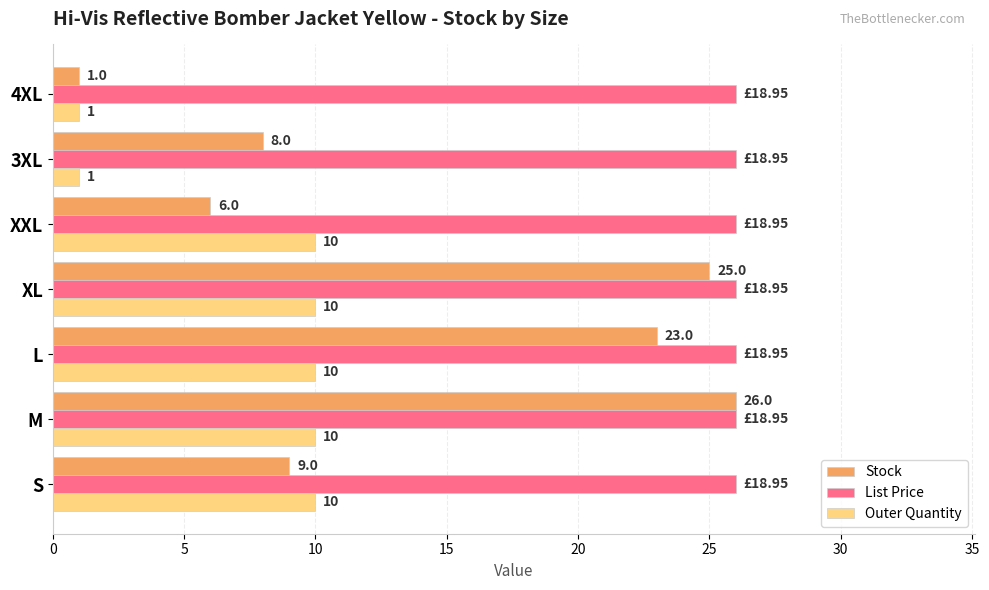

At 3XL, list the series in order from smallest to largest.

Outer Quantity, Stock, List Price